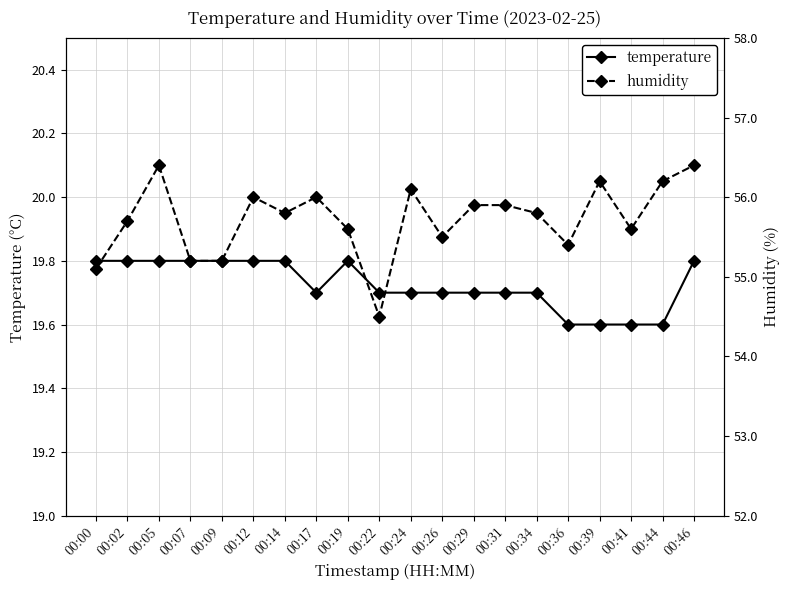

At which category does temperature reach its first local peak?

00:19